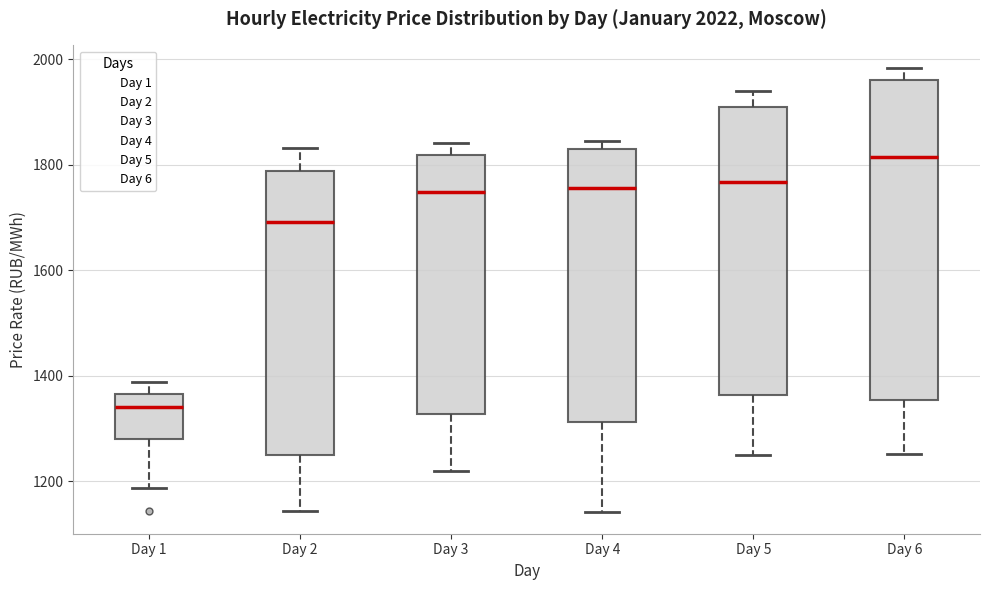

Which box is the tallest, from its lower edge to its upper edge?

Day 6